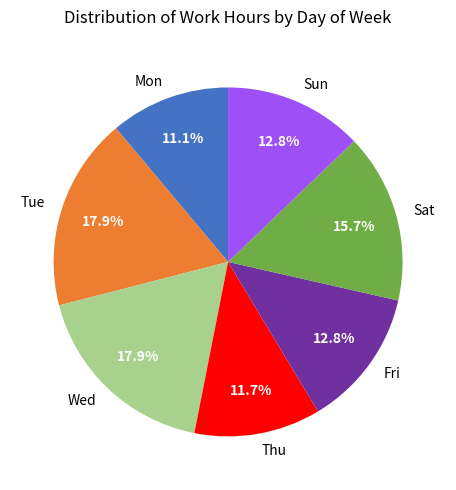

What percentage is NOT represented by Tue?

82.1%